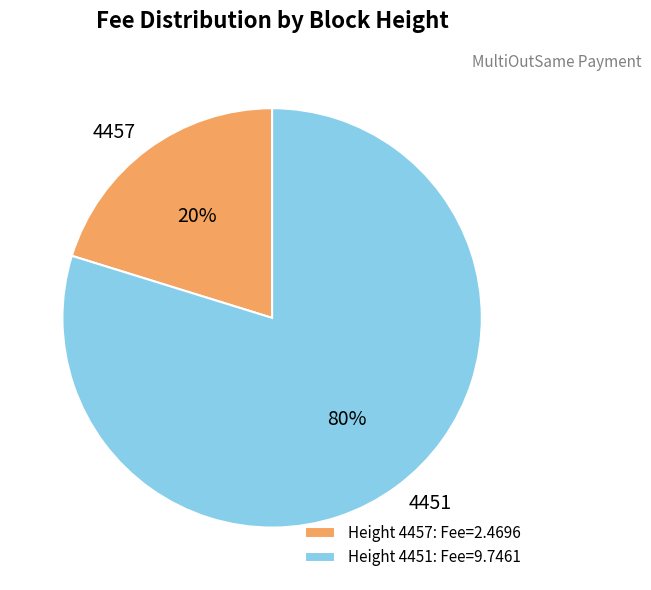

Do 4457 and 4451 together represent more than half of the pie?

Yes